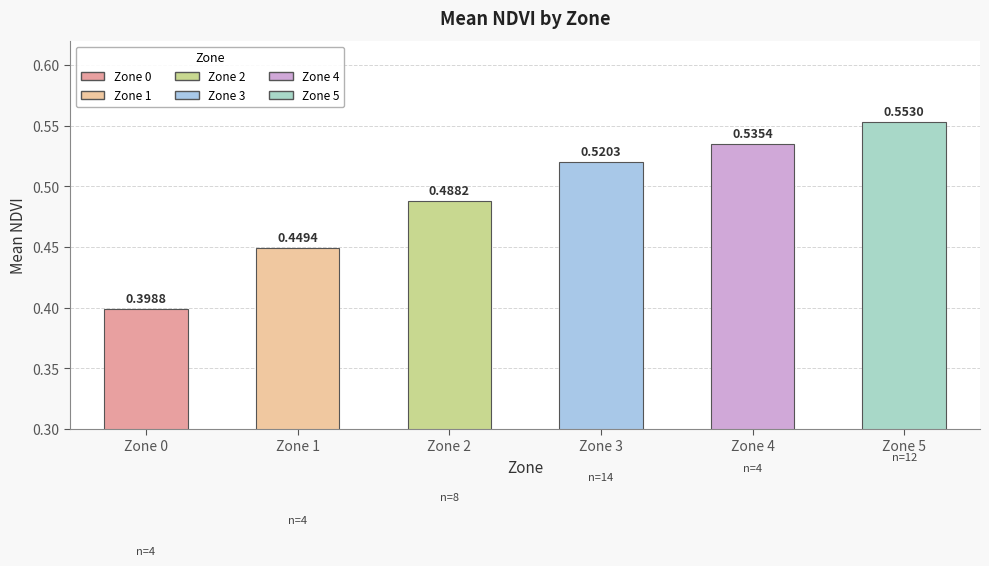

Reading right to left, list all the values displayed in this chart.

0.6	0.5	0.5	0.5	0.4	0.4